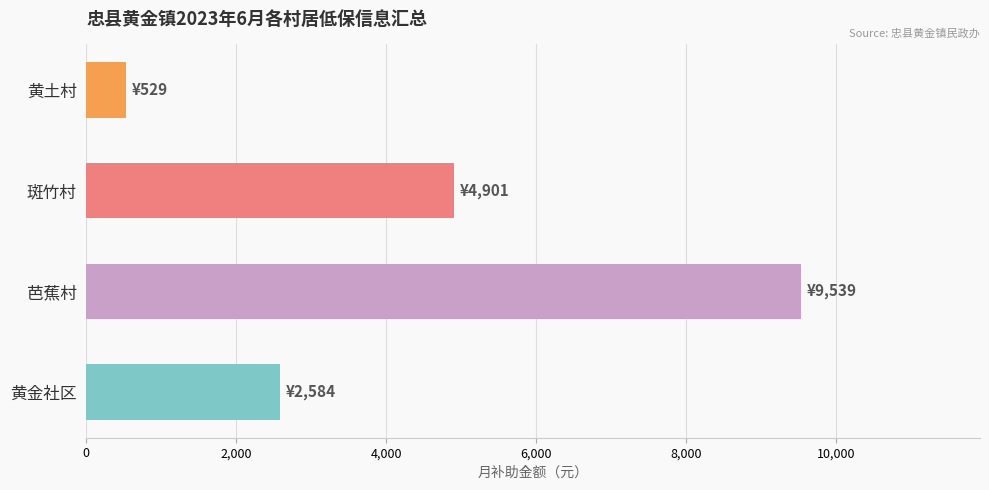

How many data points are less than 4901?

2